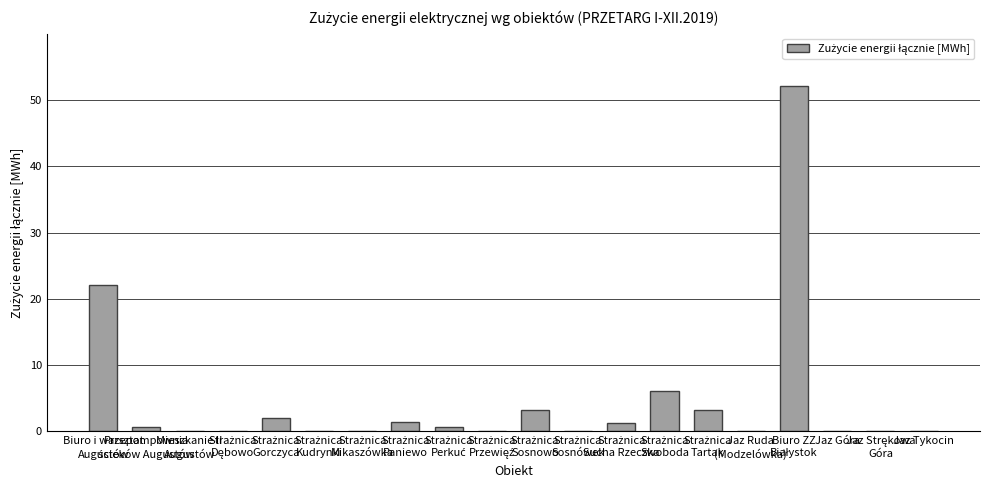

What is the greatest value displayed?

52.2